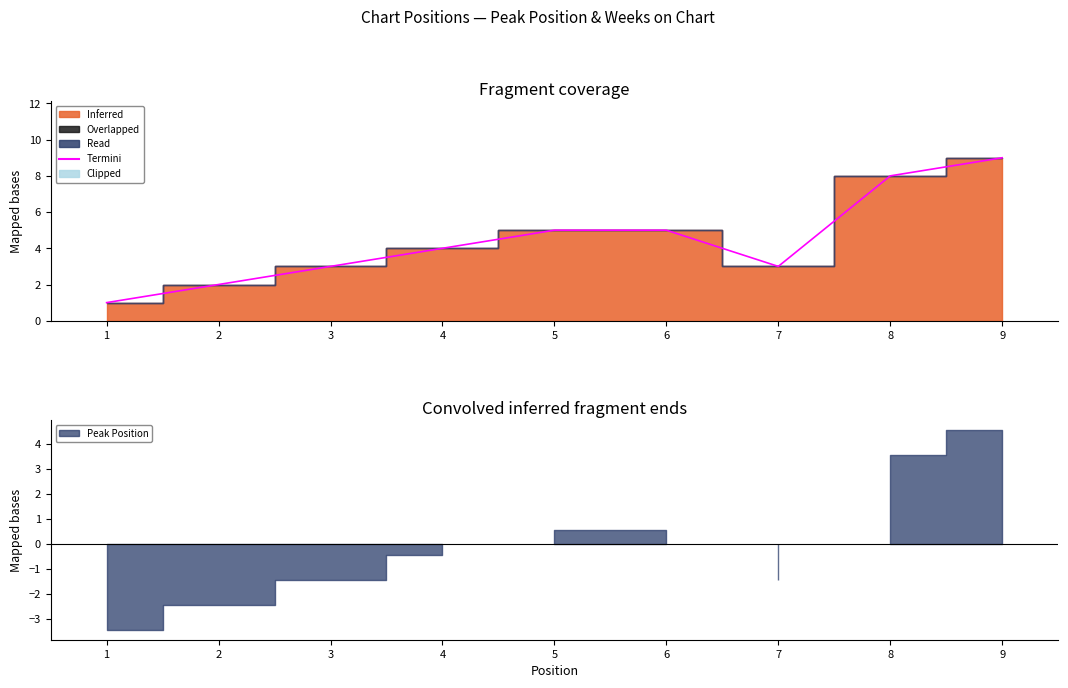

How many points are lower than both their immediate neighbors (excluding endpoints)?

1